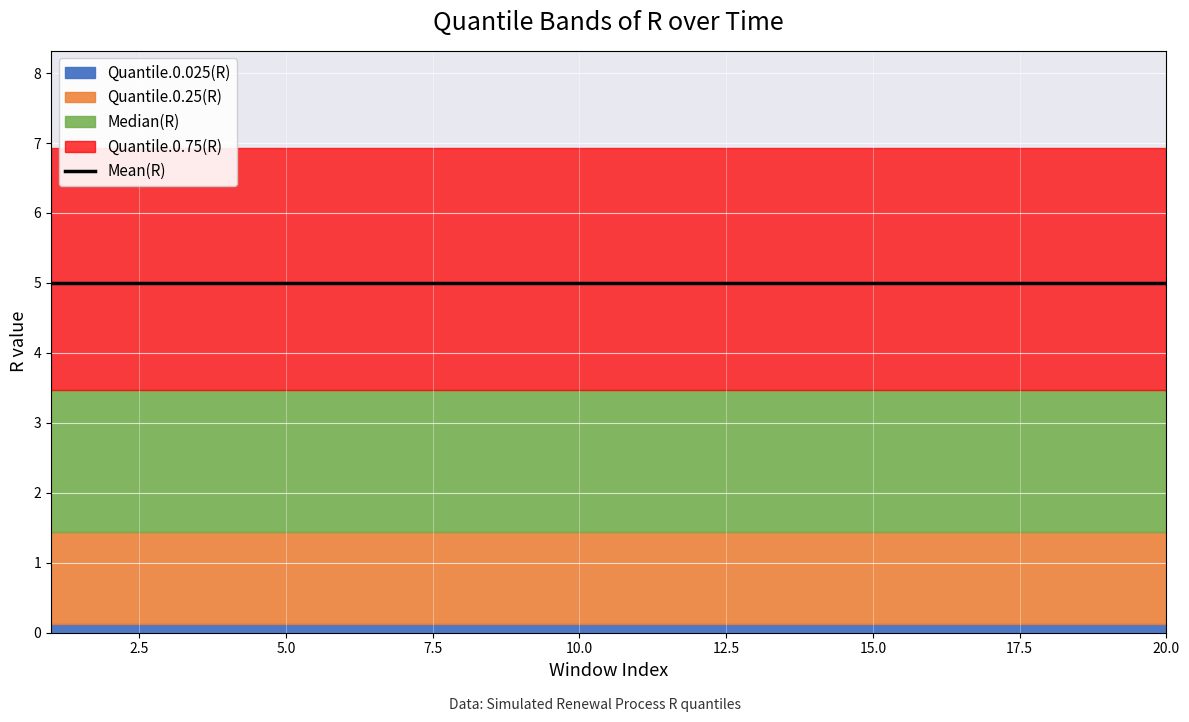

Is the value of Quantile.0.75(R) at 5 greater than the value of Quantile.0.25(R) at 18?

Yes